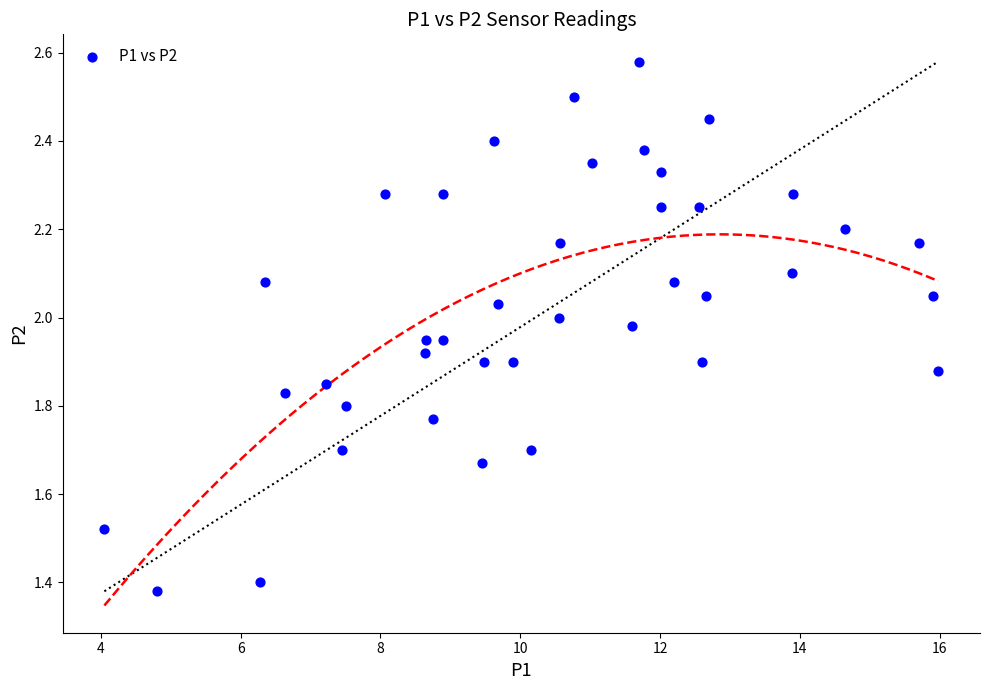

What is the range of Y values (max minus min)?

1.2